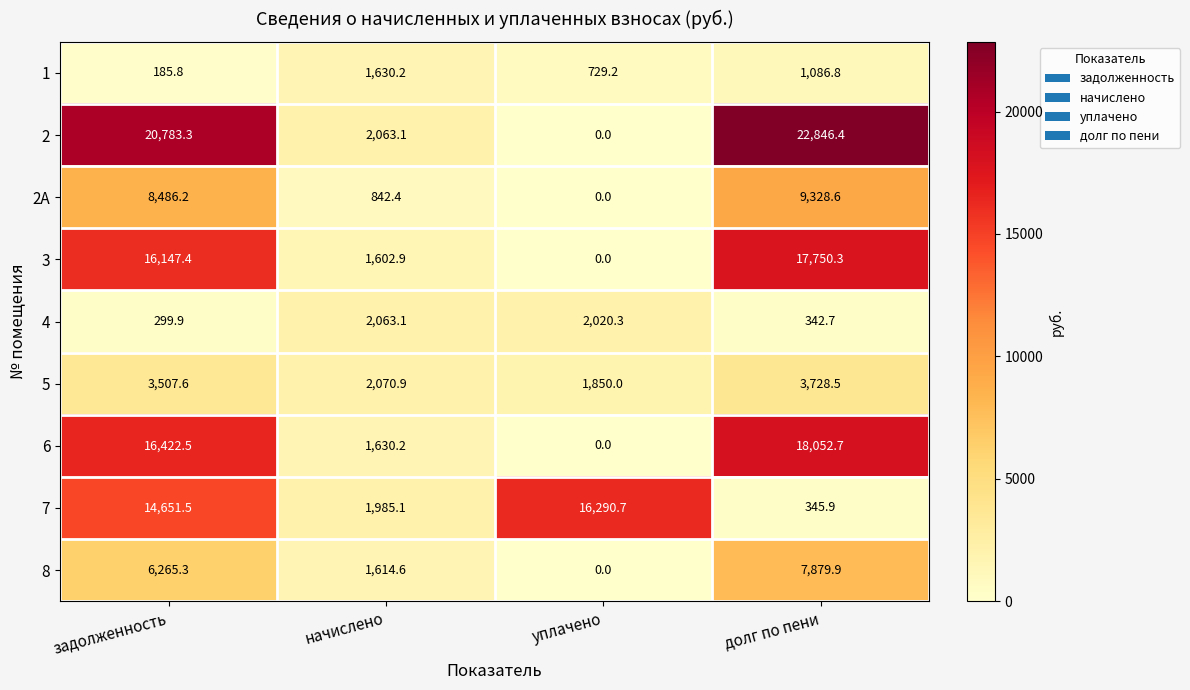

What is the difference between the maximum and minimum values in the 2 series?

22846.4